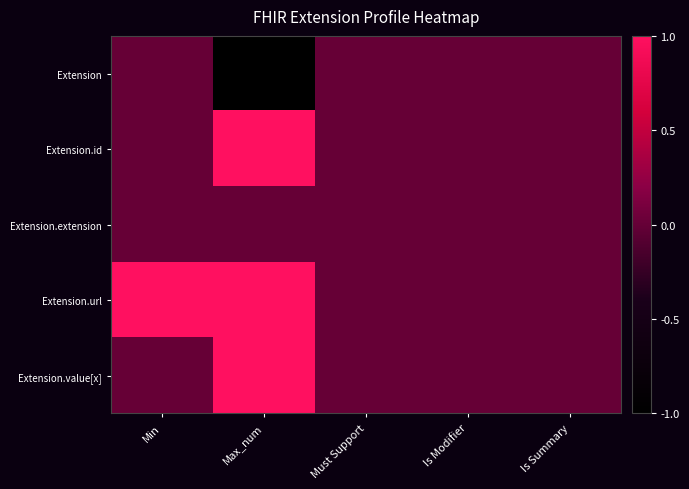

What is the greatest value displayed?

1.0